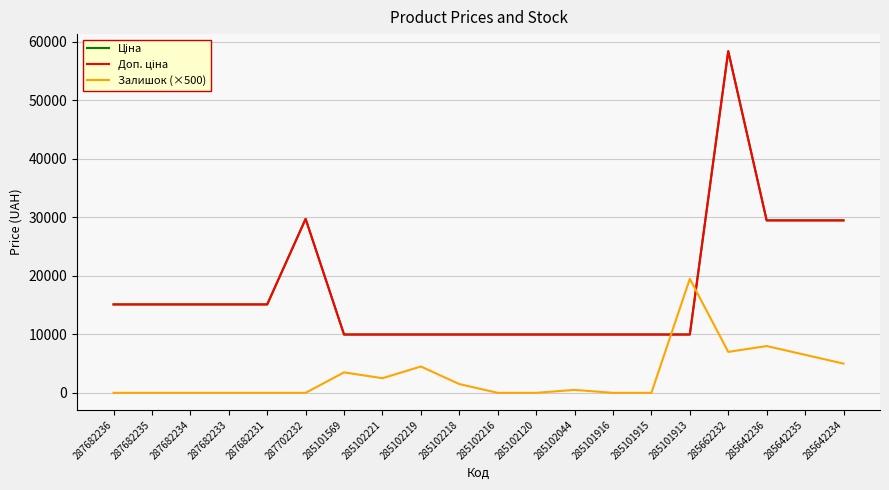

Between 287702232 and 285102120, which is larger?

287702232